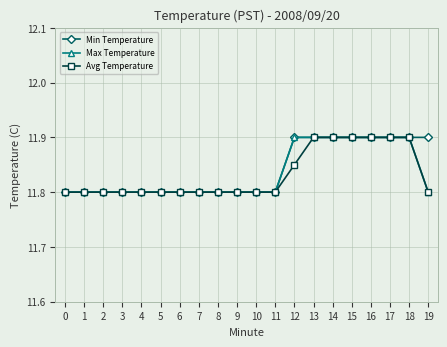

How many Max Temperature values are between 11 and 12?

20